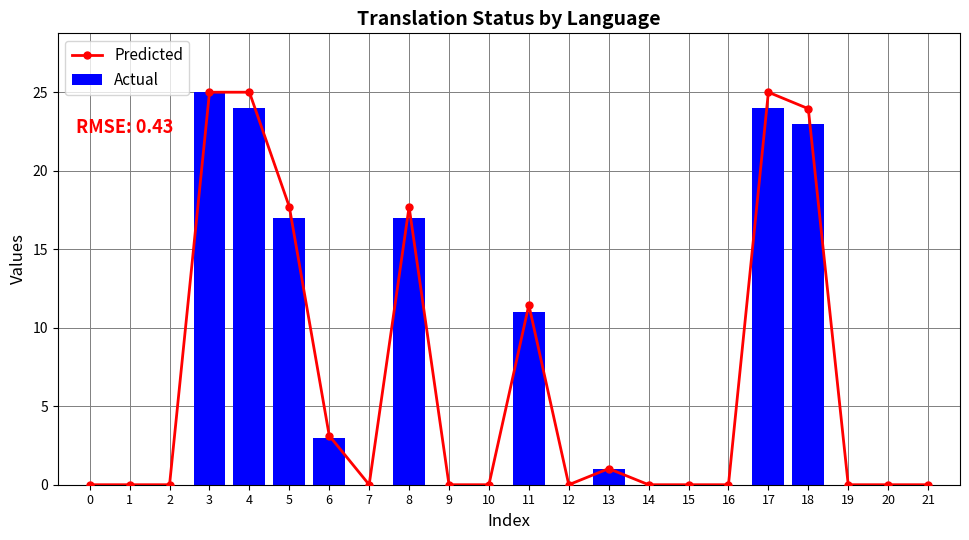

What is the total value across all series at 3?

50.0